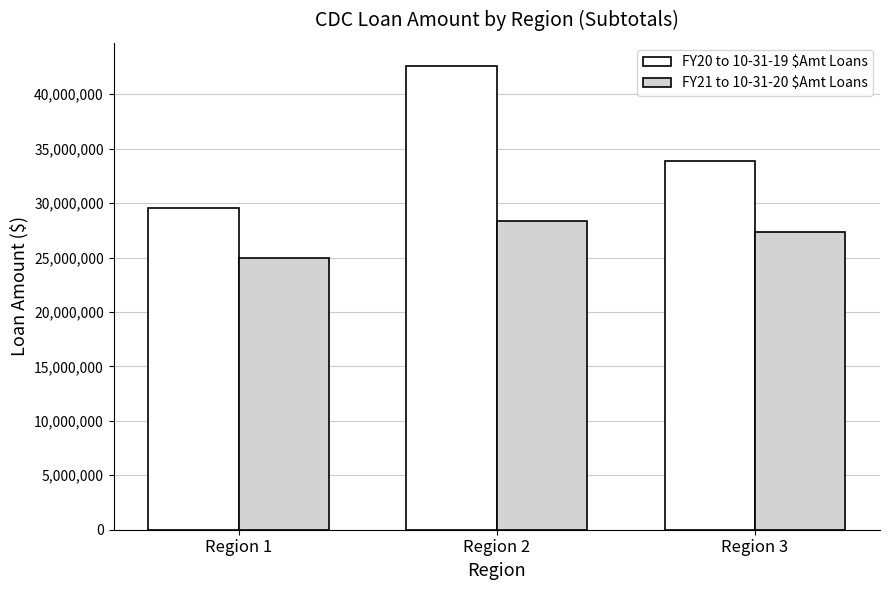

Rank the series by their maximum value, from highest to lowest.

FY20 to 10-31-19 $Amt Loans, FY21 to 10-31-20 $Amt Loans